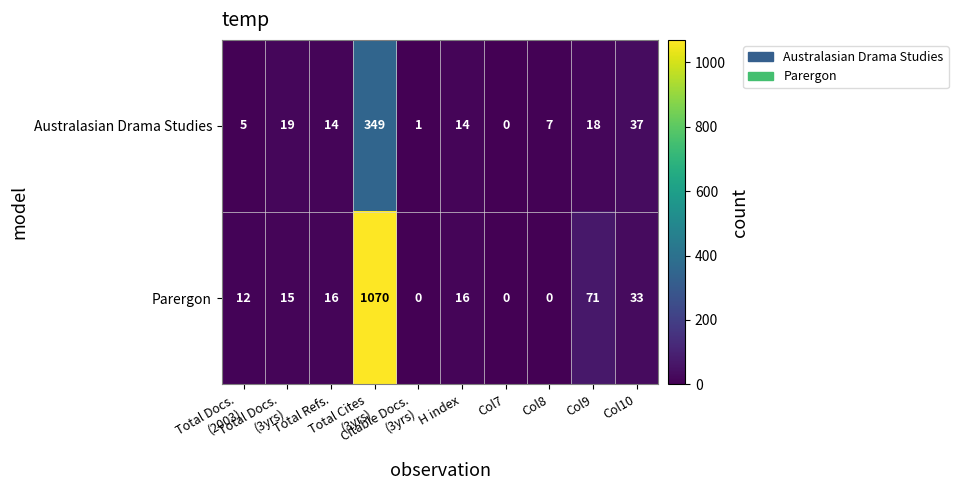

How many data points does each series have?

10